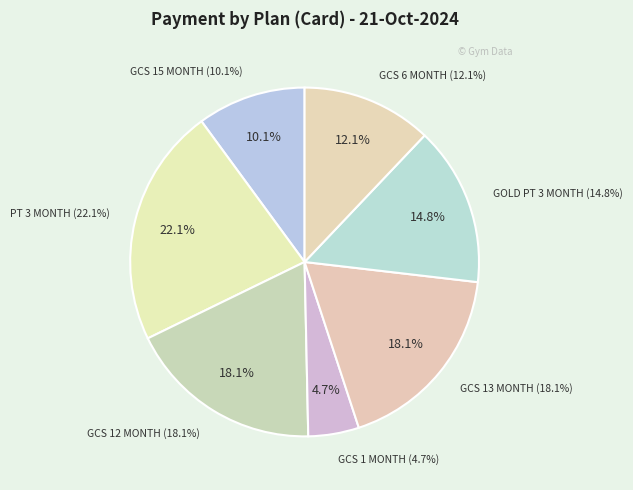

Between GCS 12 MONTH and GCS 6 MONTH, which is larger?

GCS 12 MONTH